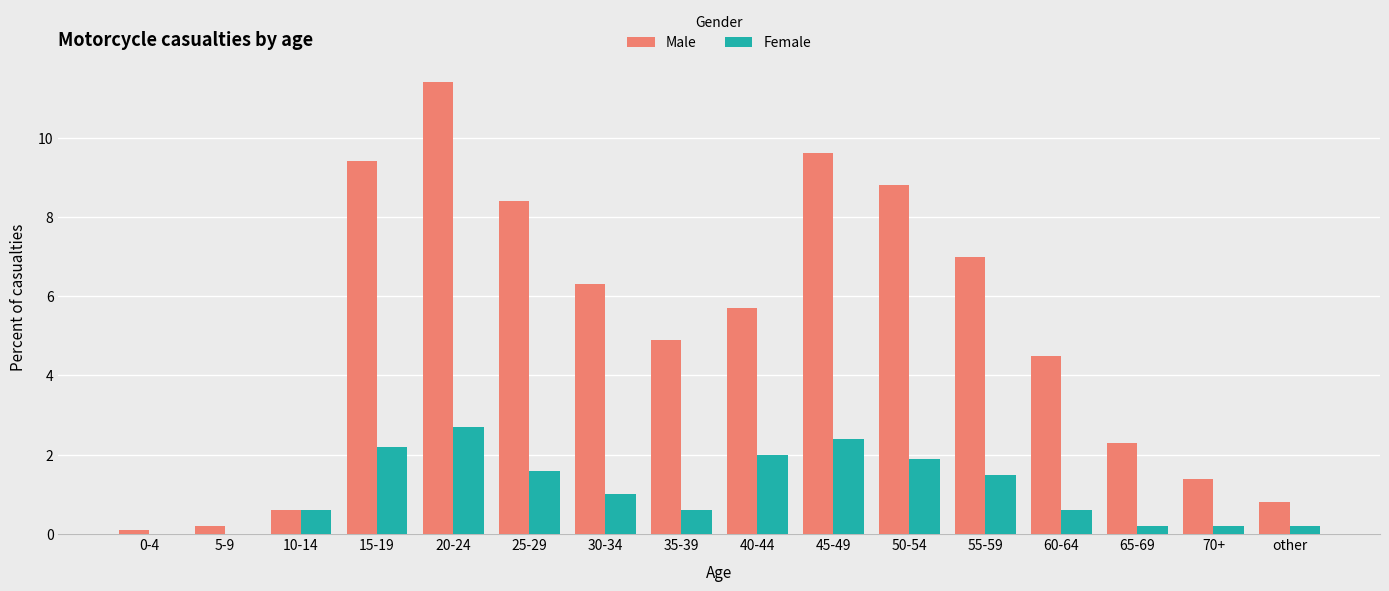

What is the approximate value of Female at 70+?

0.2